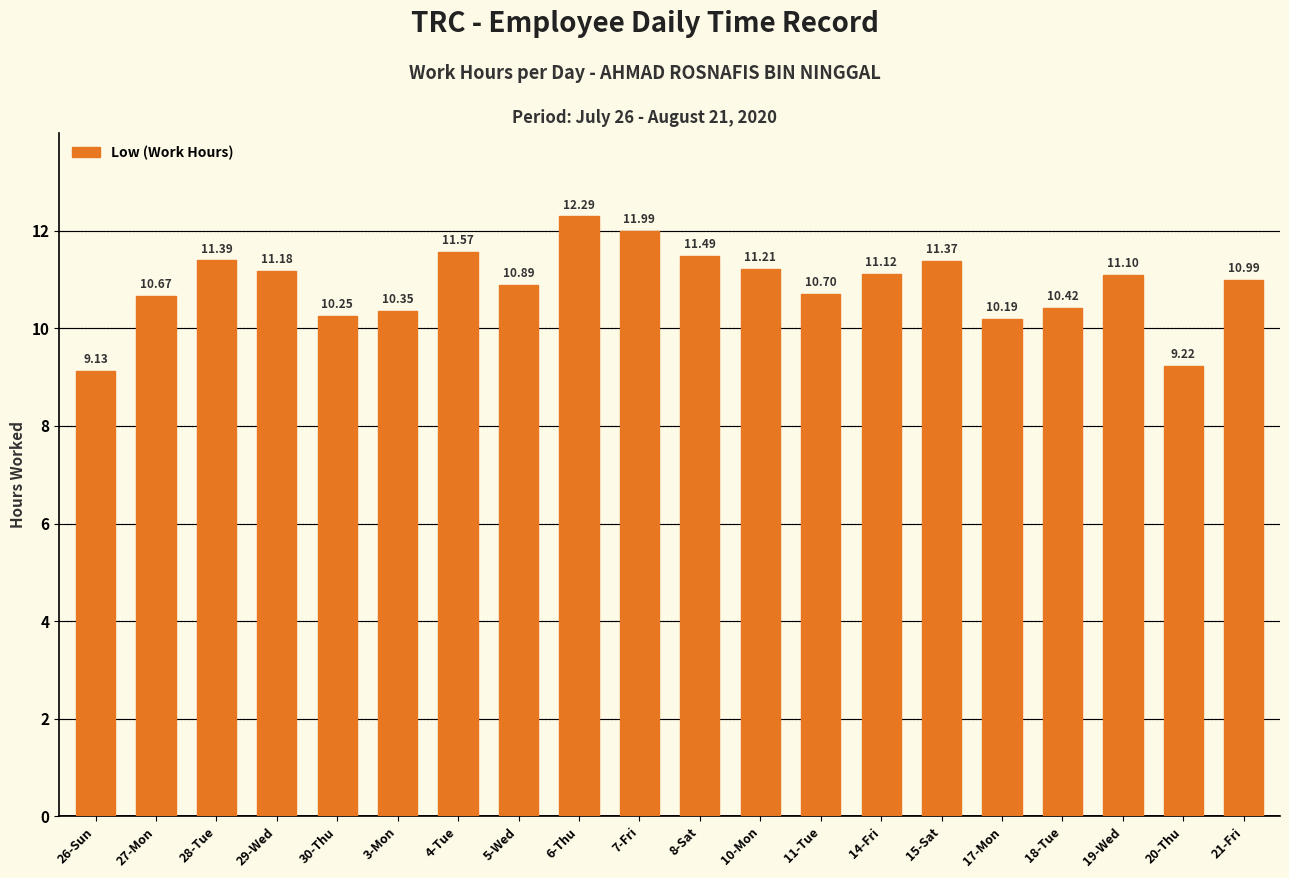

What is the average value?

10.9